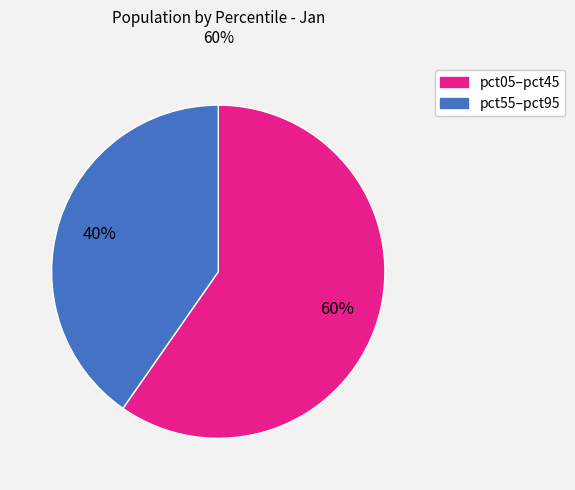

How many slices are in this pie chart?

2